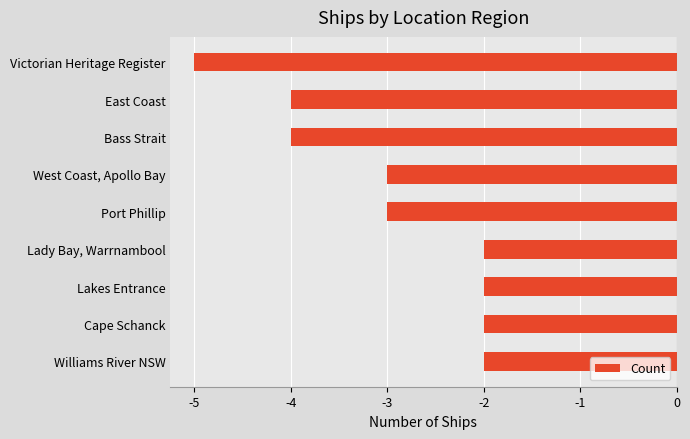

Does the chart contain stacked bars?

No